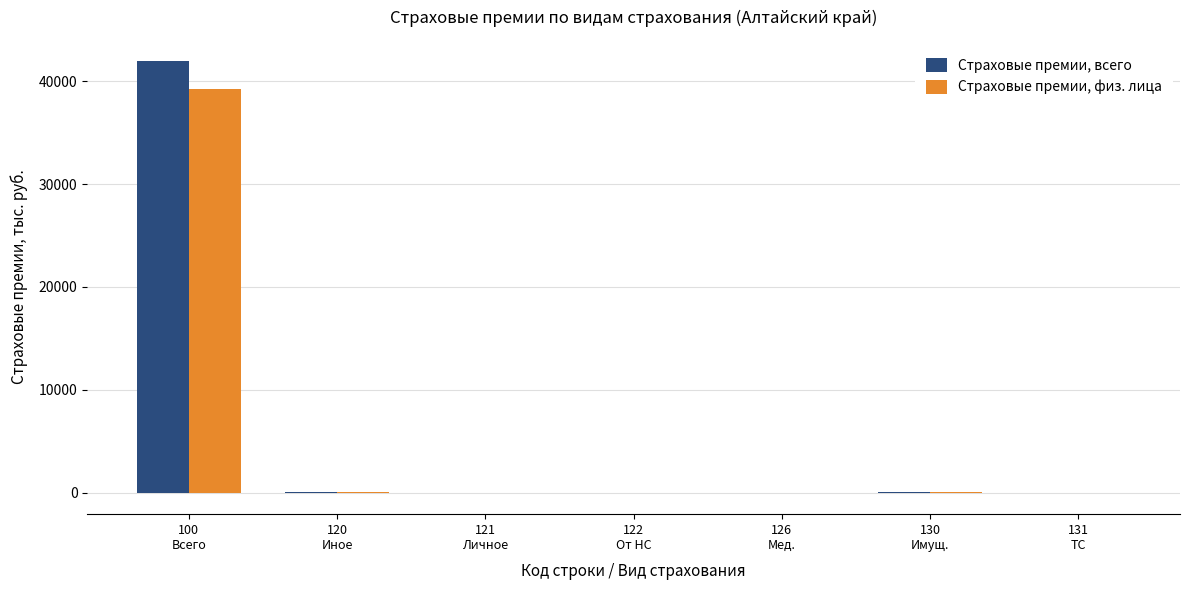

Which series has the largest total across all categories?

Страховые премии, всего